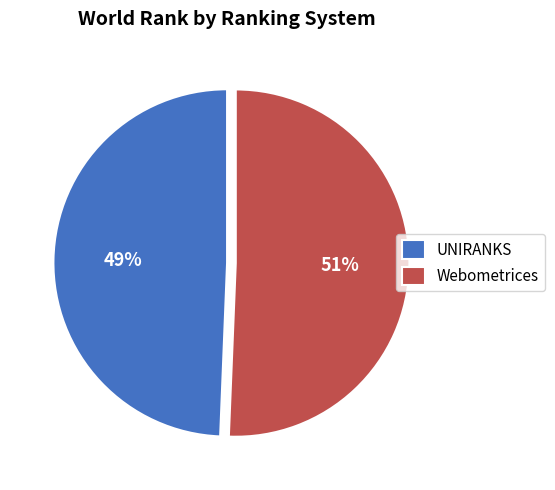

Combined, do Webometrices and UNIRANKS account for over 50%?

Yes